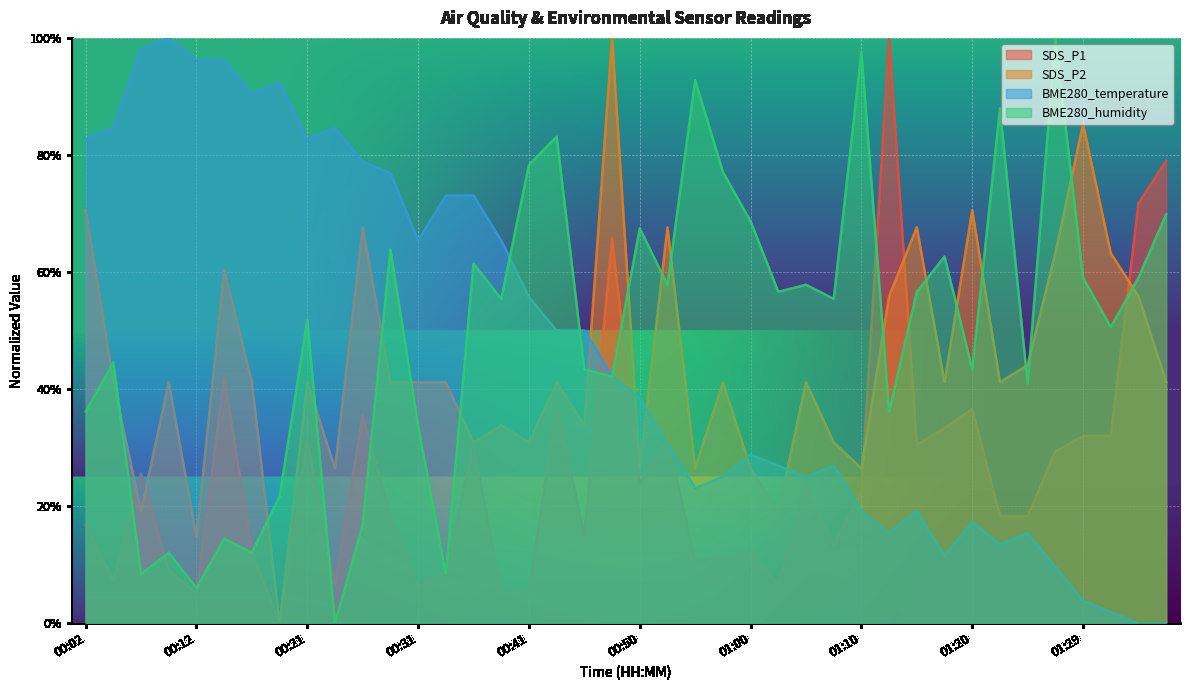

Reading left to right, transcribe all the data shown in this chart.

SDS_P1: 00:02=0.2	00:04=0.1	00:07=0.3	00:09=0.1	00:12=0.1	00:14=0.4	00:16=0.1	00:19=0.0	00:21=0.3	00:24=0.1	00:26=0.4	00:29=0.2	00:31=0.1	00:33=0.1	00:36=0.3	00:38=0.1	00:41=0.1	00:43=0.4	00:46=0.2	00:48=0.7	00:50=0.2	00:53=0.3	00:55=0.1	00:58=0.1	01:00=0.1	01:03=0.1	01:05=0.2	01:07=0.1	01:10=0.2	01:12=1.0	01:15=0.3	01:17=0.3	01:20=0.4	01:22=0.2	01:24=0.2	01:27=0.3	01:29=0.3	01:32=0.3	01:34=0.7	01:36=0.8
SDS_P2: 00:02=0.7	00:04=0.4	00:07=0.2	00:09=0.4	00:12=0.1	00:14=0.6	00:16=0.4	00:19=0.0	00:21=0.4	00:24=0.3	00:26=0.7	00:29=0.4	00:31=0.4	00:33=0.4	00:36=0.3	00:38=0.3	00:41=0.3	00:43=0.4	00:46=0.3	00:48=1.0	00:50=0.3	00:53=0.7	00:55=0.3	00:58=0.4	01:00=0.3	01:03=0.2	01:05=0.4	01:07=0.3	01:10=0.3	01:12=0.6	01:15=0.7	01:17=0.4	01:20=0.7	01:22=0.4	01:24=0.4	01:27=0.6	01:29=0.9	01:32=0.6	01:34=0.6	01:36=0.4
BME280_temperature: 00:02=0.8	00:04=0.8	00:07=1.0	00:09=1.0	00:12=1.0	00:14=1.0	00:16=0.9	00:19=0.9	00:21=0.8	00:24=0.8	00:26=0.8	00:29=0.8	00:31=0.7	00:33=0.7	00:36=0.7	00:38=0.7	00:41=0.6	00:43=0.5	00:46=0.5	00:48=0.4	00:50=0.4	00:53=0.3	00:55=0.2	00:58=0.2	01:00=0.3	01:03=0.3	01:05=0.2	01:07=0.3	01:10=0.2	01:12=0.2	01:15=0.2	01:17=0.1	01:20=0.2	01:22=0.1	01:24=0.2	01:27=0.1	01:29=0.0	01:32=0.0	01:34=0.0	01:36=0.0
BME280_humidity: 00:02=0.4	00:04=0.4	00:07=0.1	00:09=0.1	00:12=0.1	00:14=0.1	00:16=0.1	00:19=0.2	00:21=0.5	00:24=0.0	00:26=0.2	00:29=0.6	00:31=0.3	00:33=0.1	00:36=0.6	00:38=0.6	00:41=0.8	00:43=0.8	00:46=0.4	00:48=0.4	00:50=0.7	00:53=0.6	00:55=0.9	00:58=0.8	01:00=0.7	01:03=0.6	01:05=0.6	01:07=0.6	01:10=1.0	01:12=0.4	01:15=0.6	01:17=0.6	01:20=0.4	01:22=0.9	01:24=0.4	01:27=1.0	01:29=0.6	01:32=0.5	01:34=0.6	01:36=0.7